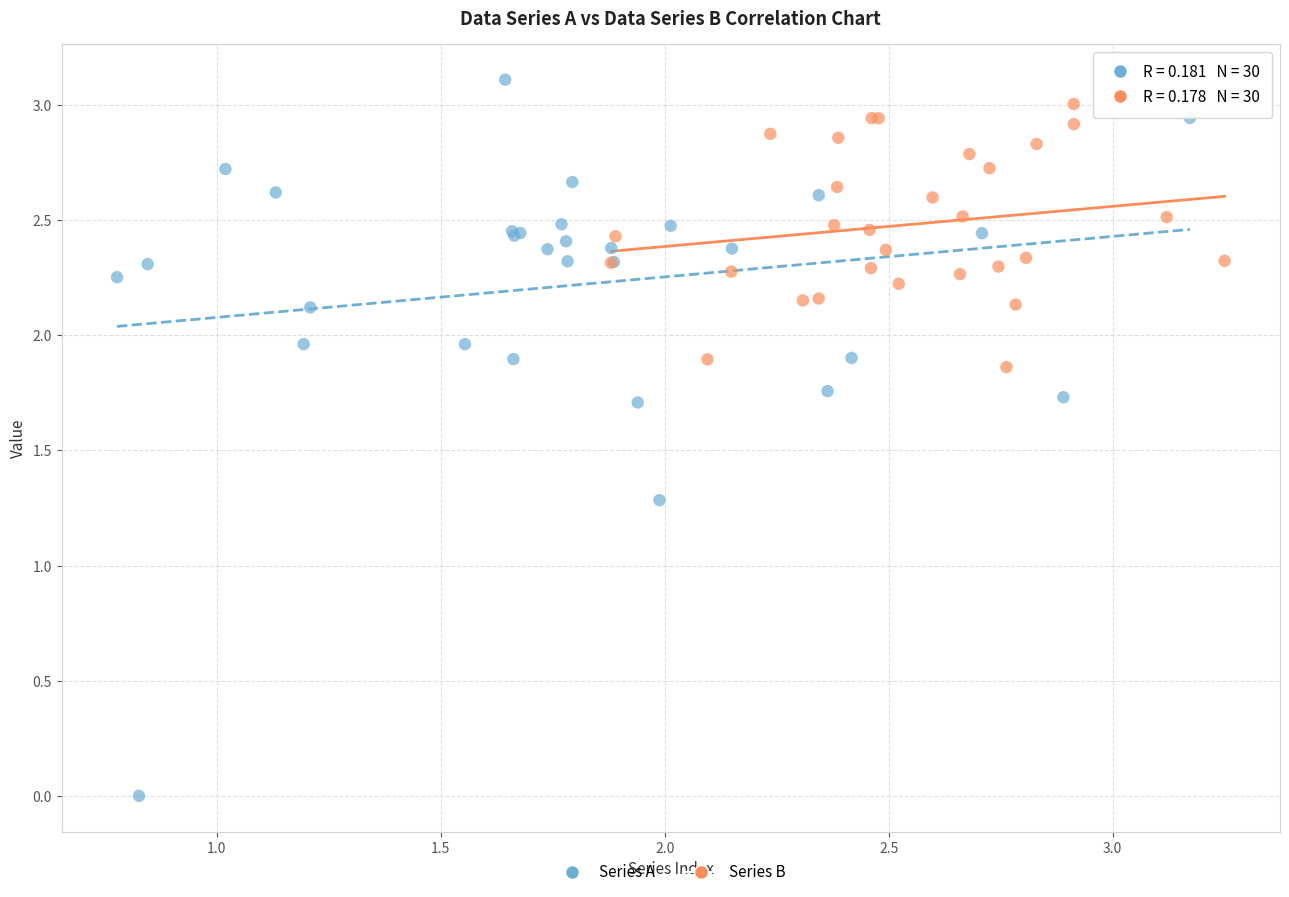

Which series has the widest spread of Y values?

Series A